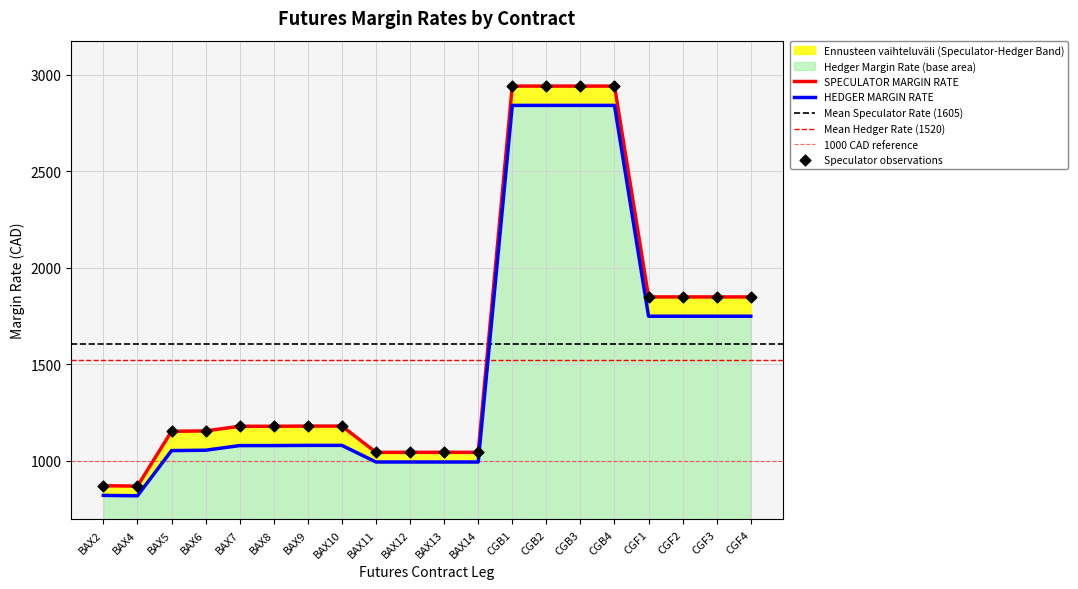

Which series reaches the maximum Y coordinate?

SPECULATOR MARGIN RATE